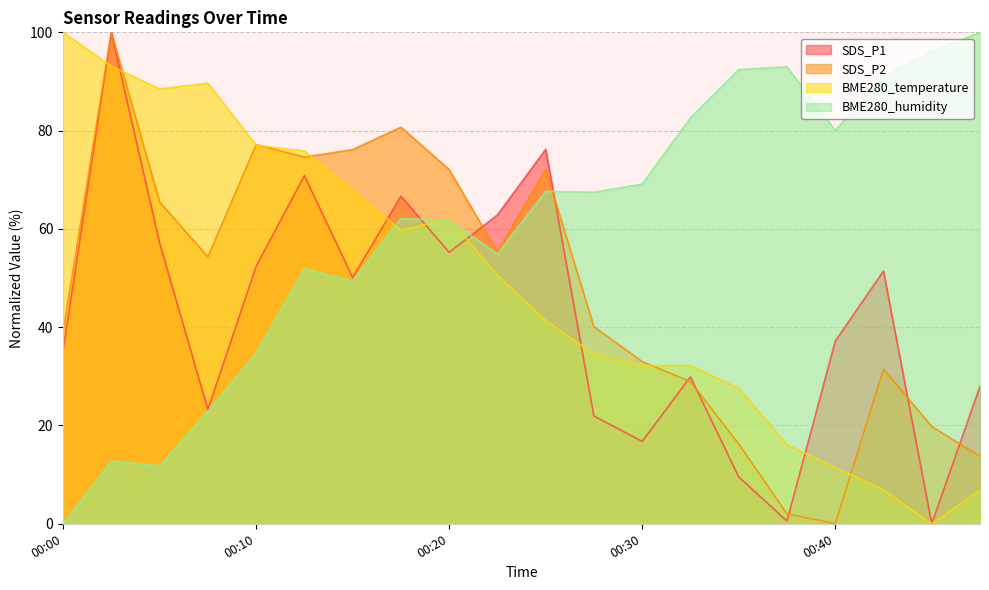

At 00:00, list the series in order from largest to smallest.

BME280_temperature, SDS_P2, SDS_P1, BME280_humidity